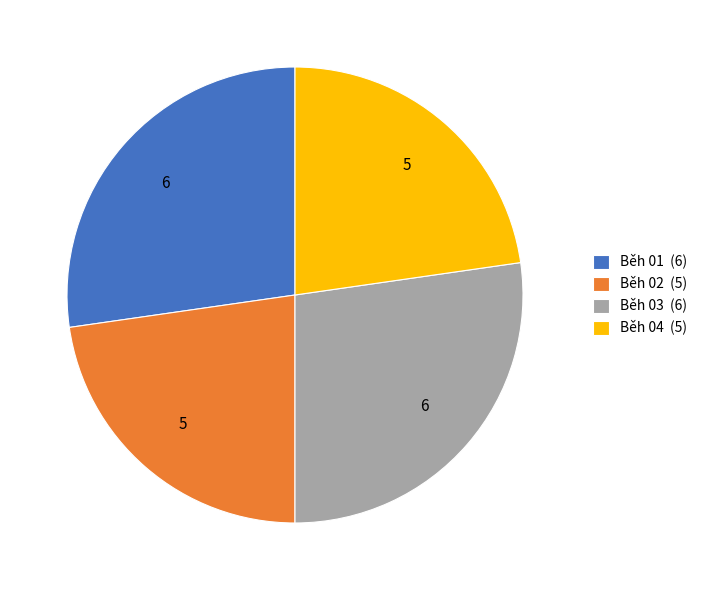

The Běh 01 (6) slice represents 27% of the pie. True or false?

True